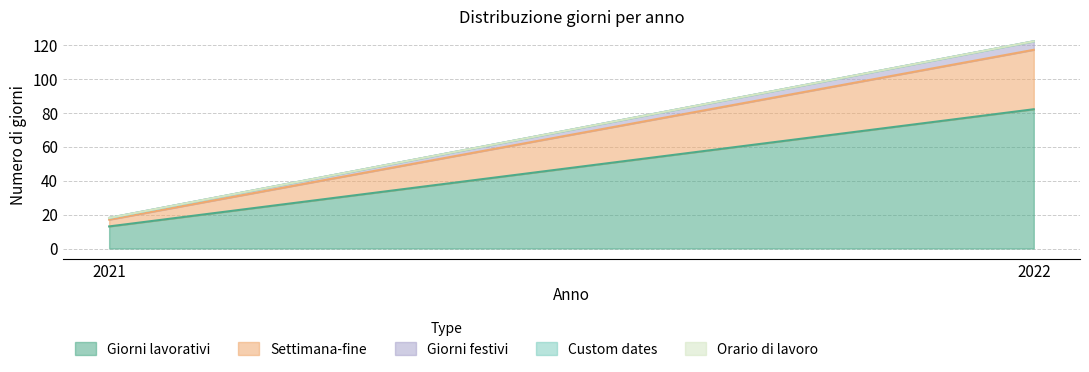

What value does the Settimana-fine series have at 2021?

4